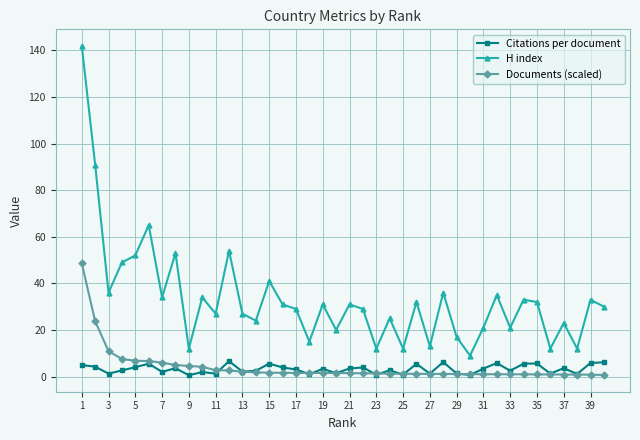

True or false: Documents (scaled) and H index cross at least once.

False